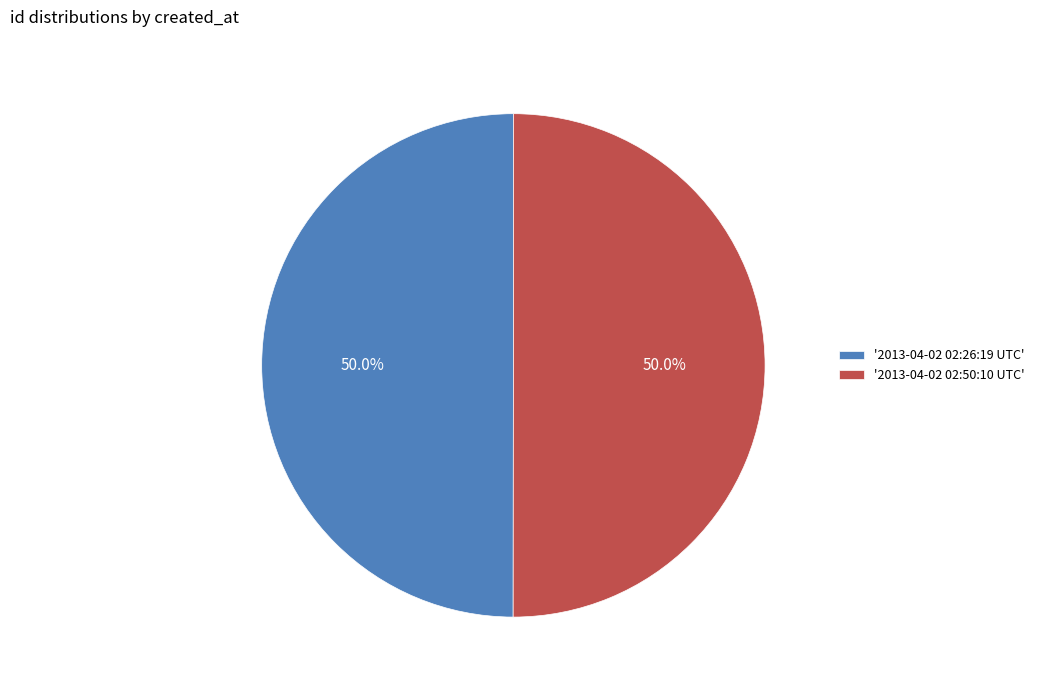

What percentage do '2013-04-02 02:26:19 UTC' and '2013-04-02 02:50:10 UTC' together represent?

100.0%